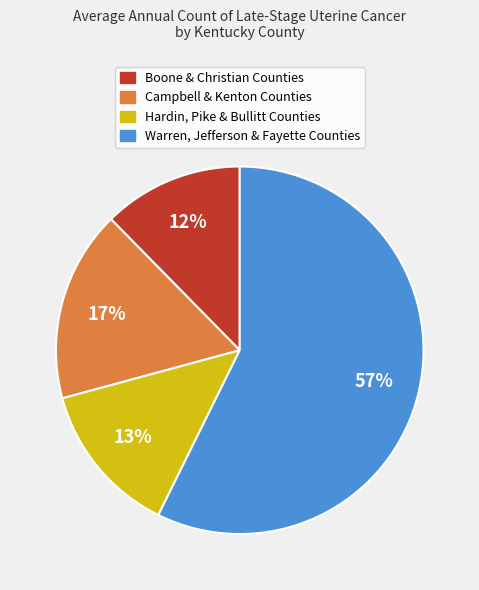

To the nearest percent, what is the average slice percentage?

25%